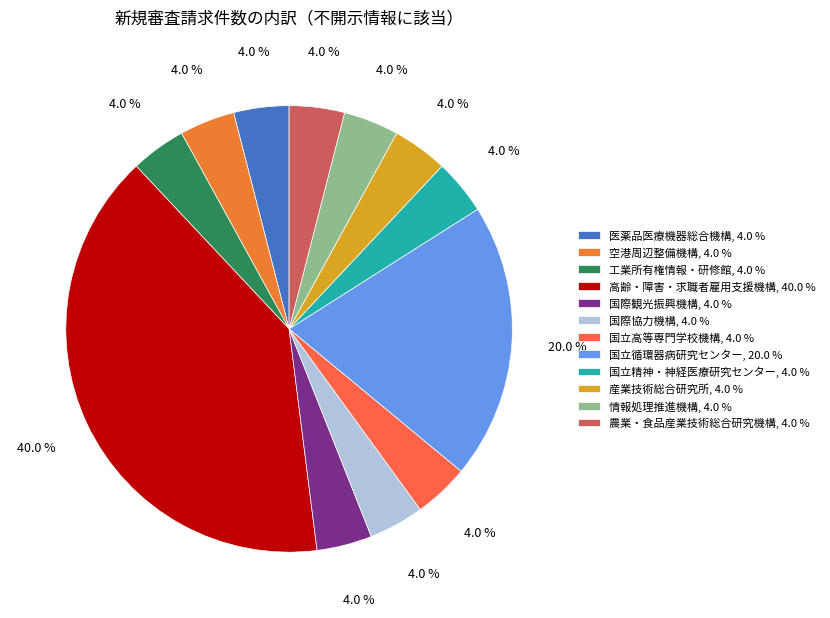

Count the number of slices in the pie.

12